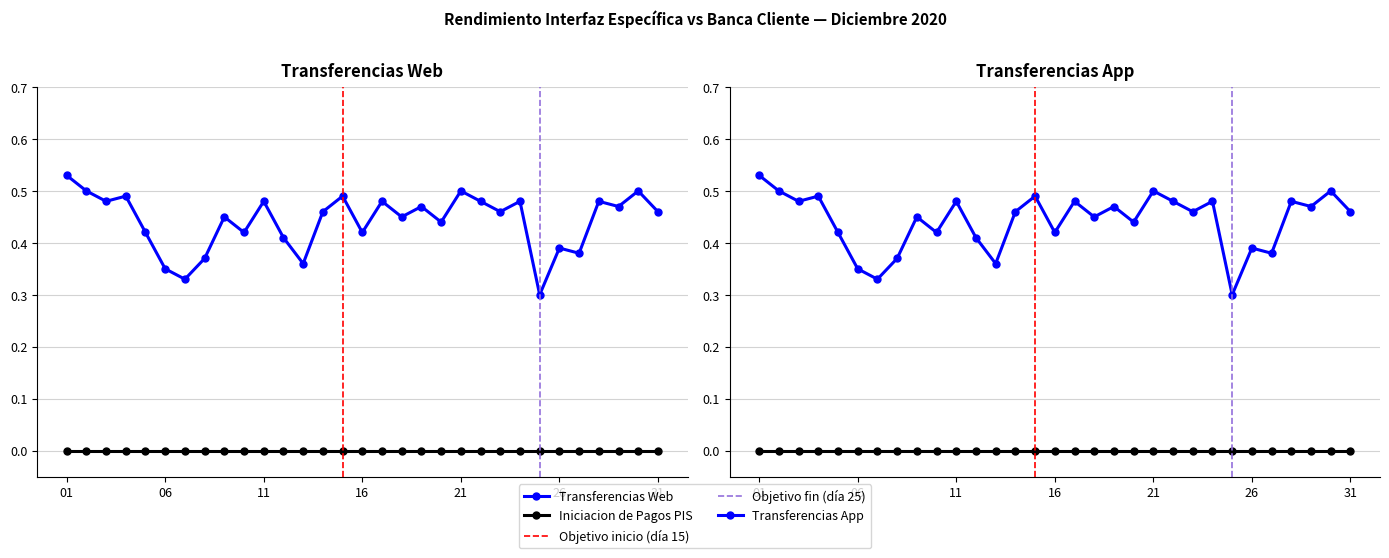

Where is Transferencias App nearest to the value 0?

25